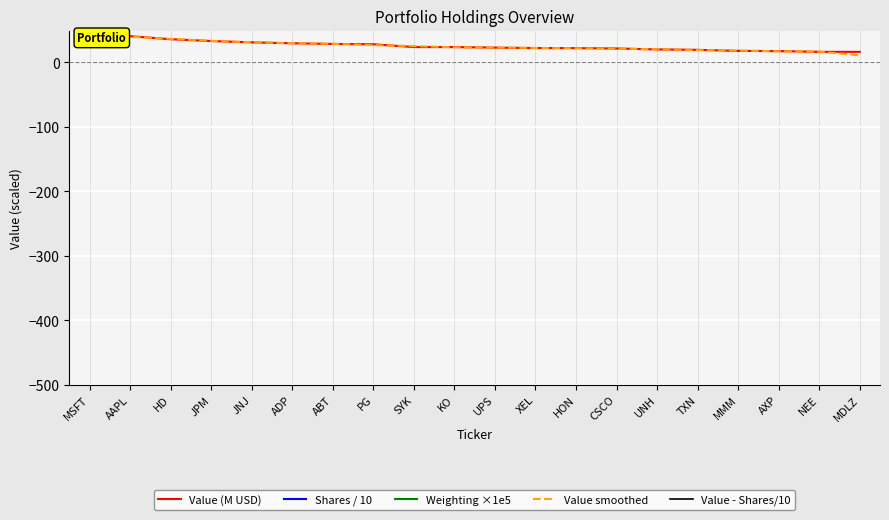

Rank the series by their maximum value, from lowest to highest.

Value - Shares/10, Value smoothed, Value (M USD), Shares / 10, Weighting ×1e5